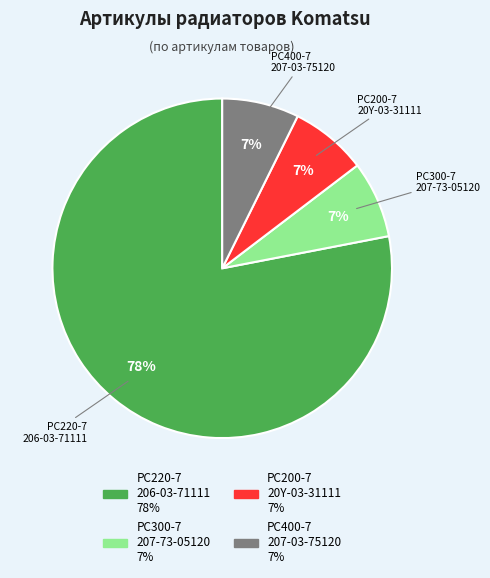

Does any single category account for the majority?

Yes